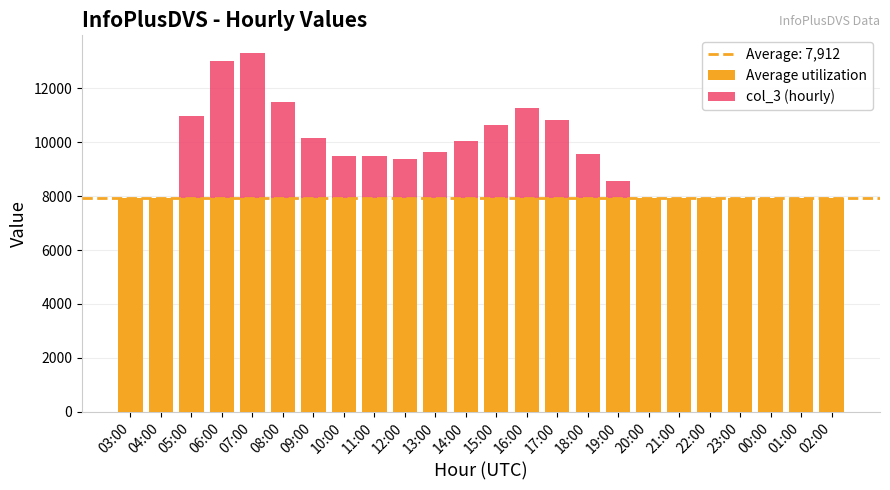

Are the bars horizontal?

No